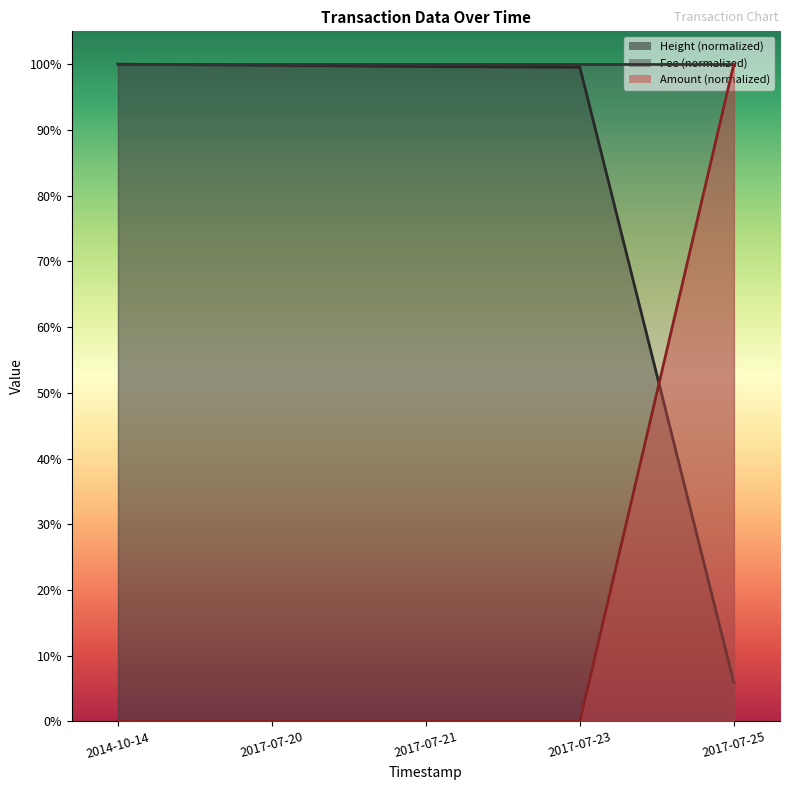

Is it true that Height equals 0.5 at 2014-10-14?

False